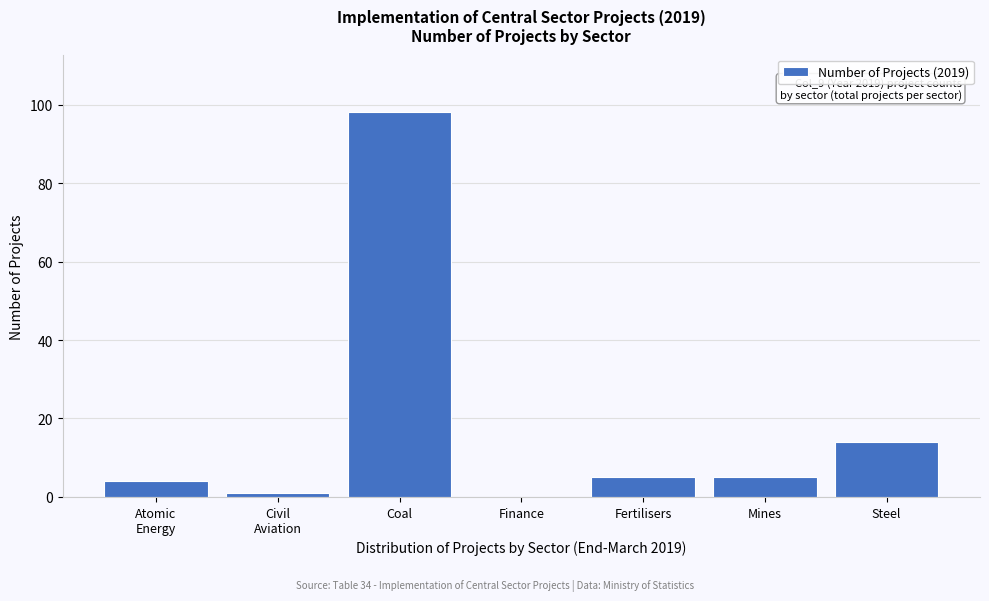

At which label is the value closest to 49?

Steel